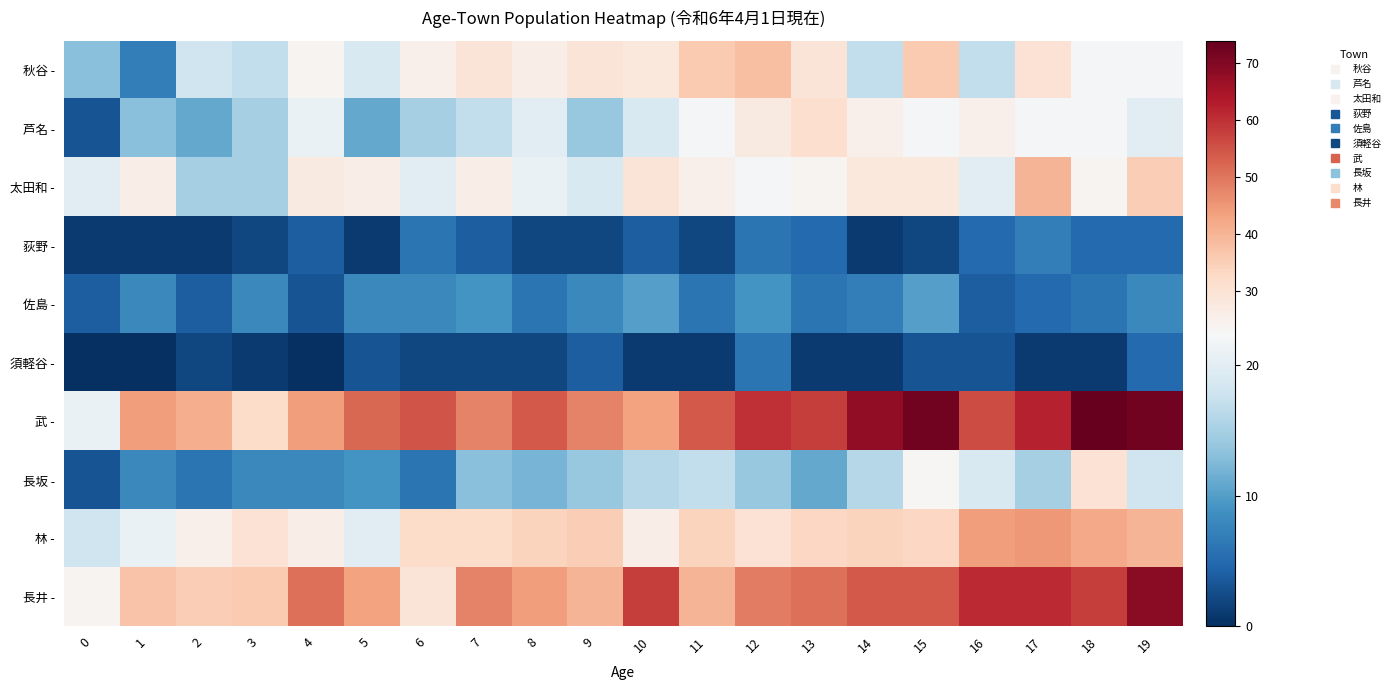

Rank the series at 4 from lowest to highest value.

須軽谷 -, 佐島 -, 荻野 -, 長坂 -, 芦名 -, 秋谷 -, 林 -, 太田和 -, 武 -, 長井 -